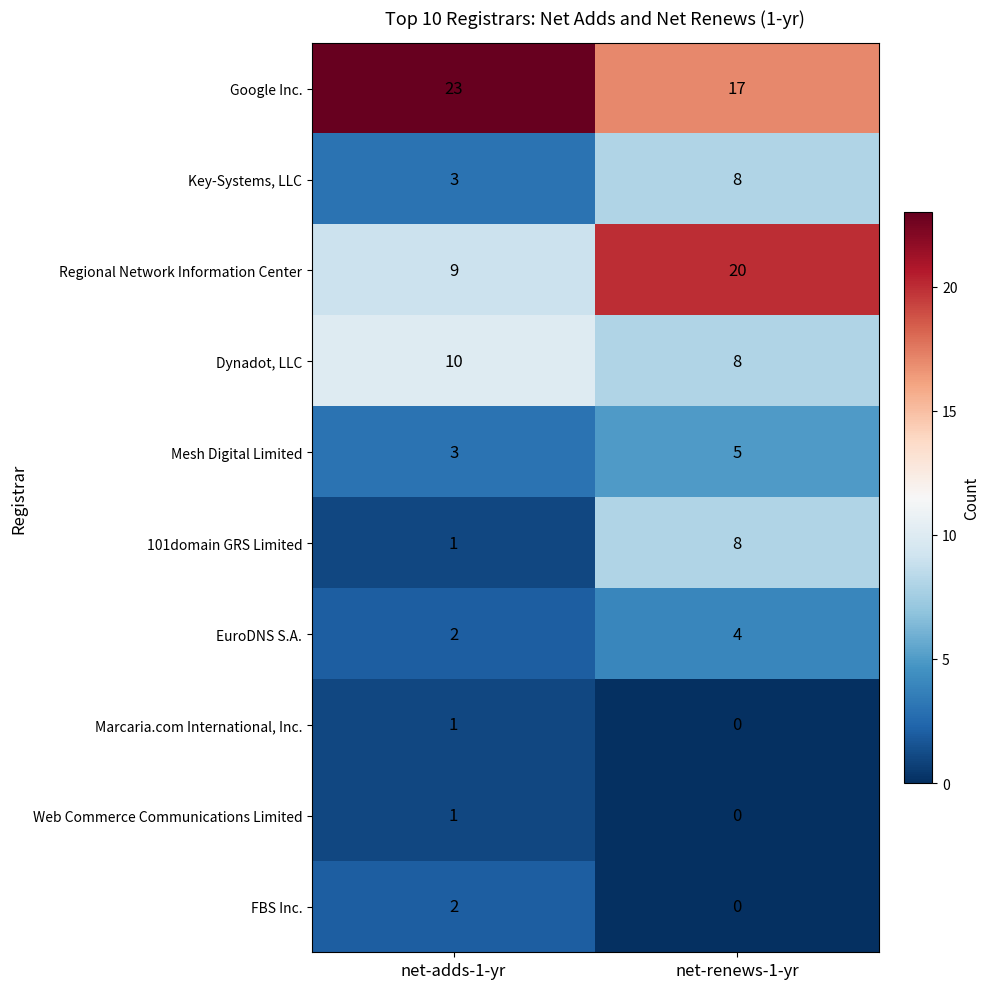

Rank the categories by FBS Inc. value from lowest to highest.

net-renews-1-yr, net-adds-1-yr